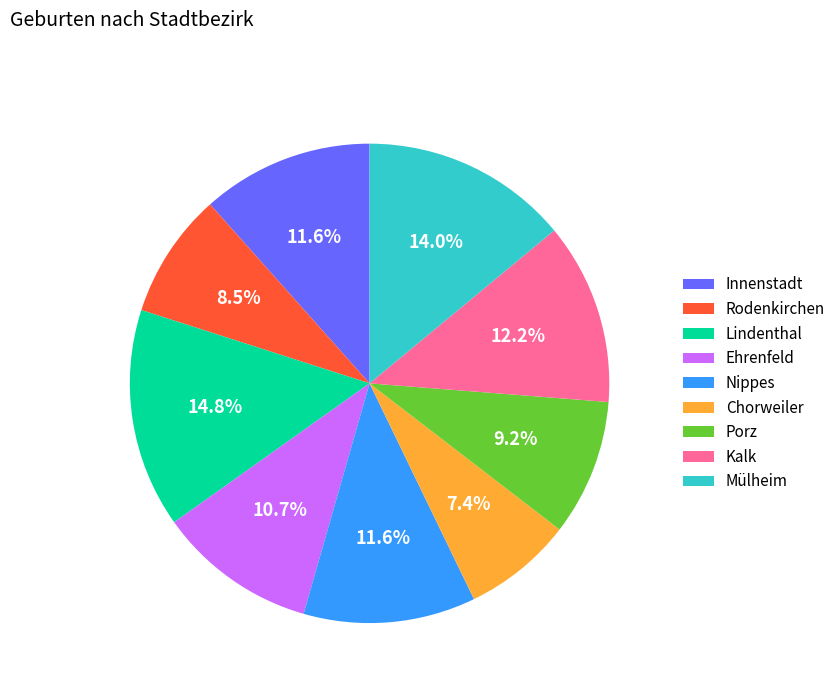

Combined, do Rodenkirchen and Innenstadt account for over 50%?

No